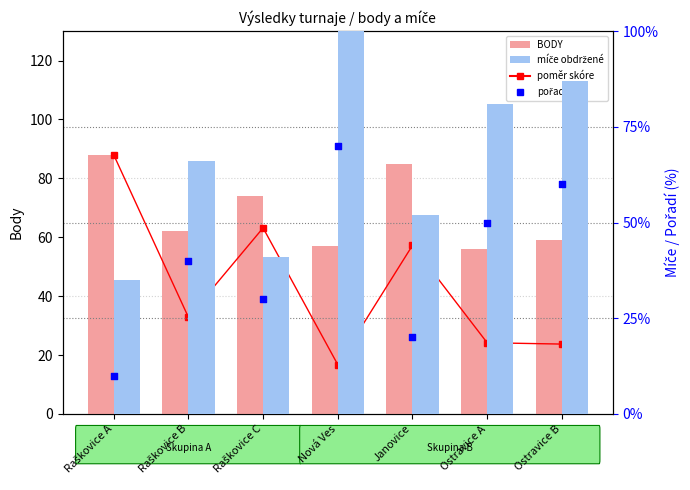

Which series has the widest spread of Y values?

míče obdržené